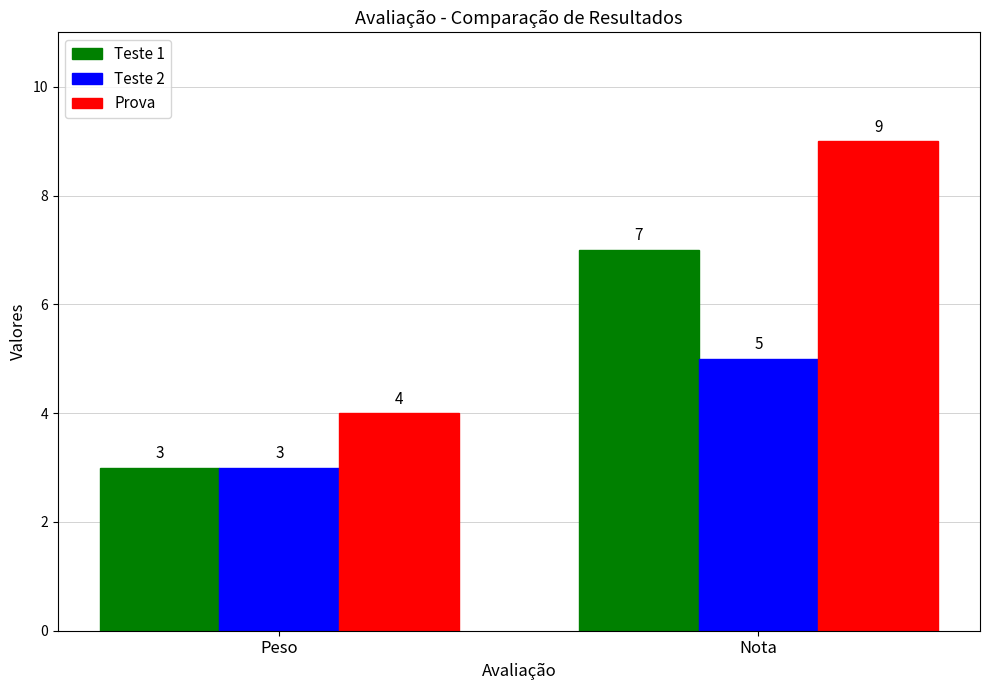

What is the spread (max minus min) of values at Nota?

4